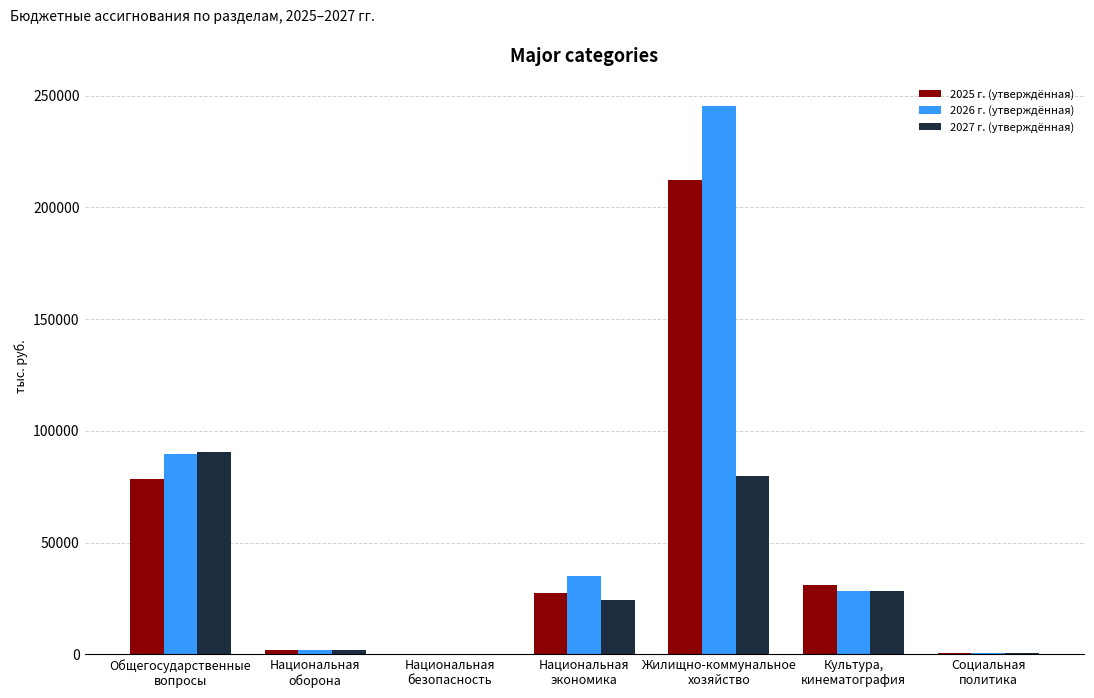

What is the spread (max minus min) of values at Общегосударственные
вопросы?

11912.3